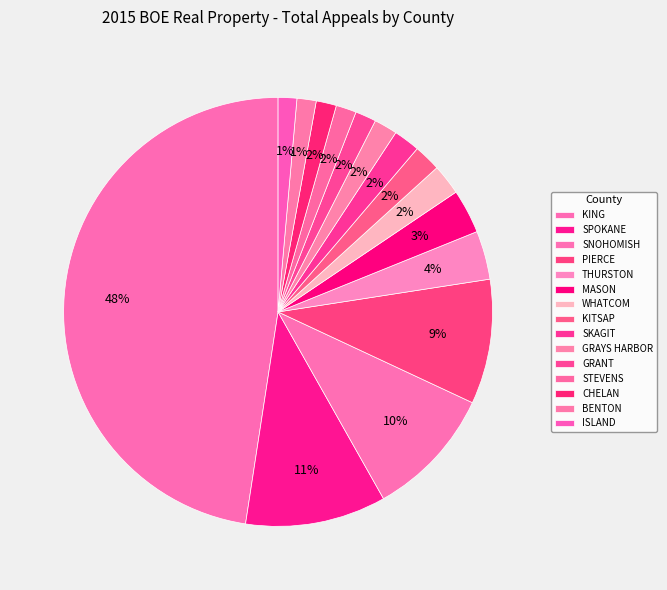

Which category has the biggest portion of the pie?

KING